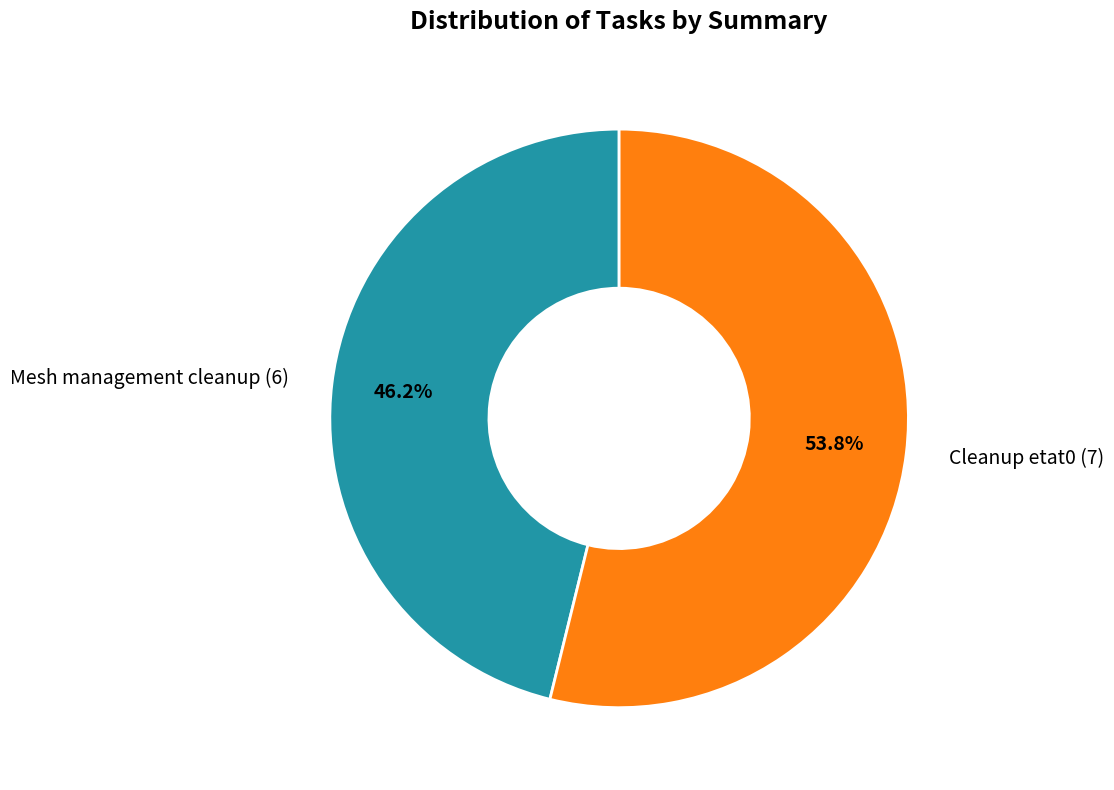

Which category has the biggest portion of the pie?

Cleanup etat0